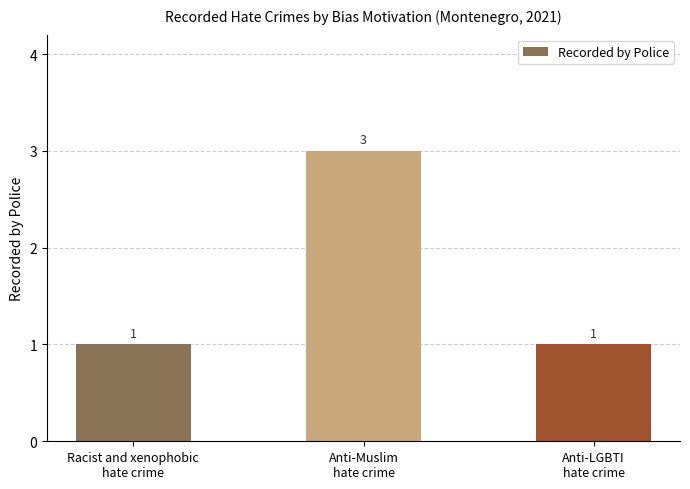

What is the label of the 3rd bar from the right?

Racist and xenophobic
hate crime